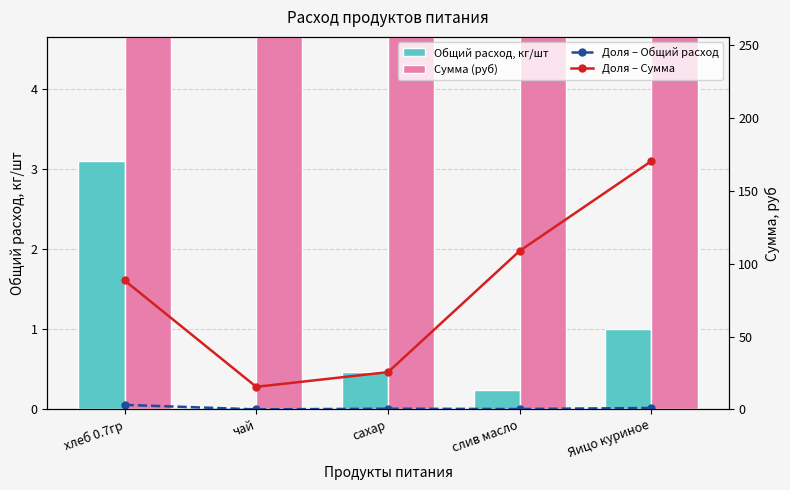

Count the number of data series in this chart.

4